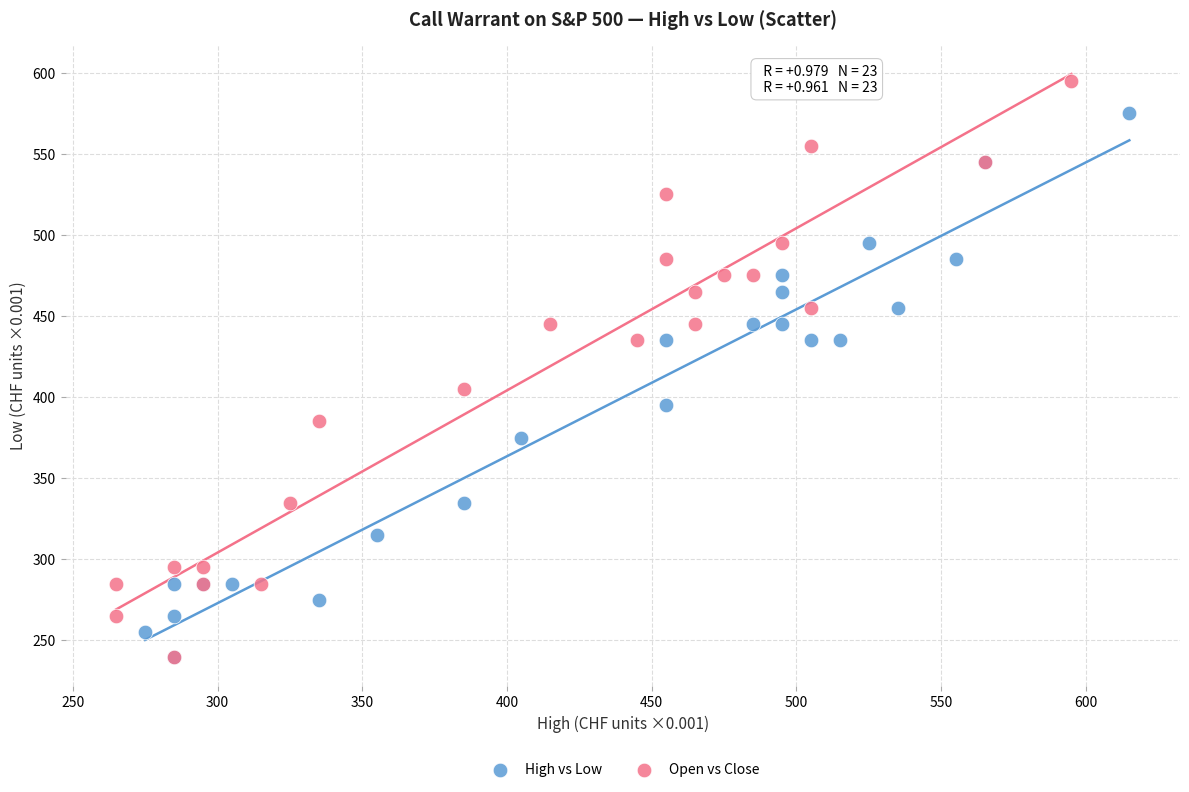

Which series has the largest Y range (max minus min)?

Open vs Close